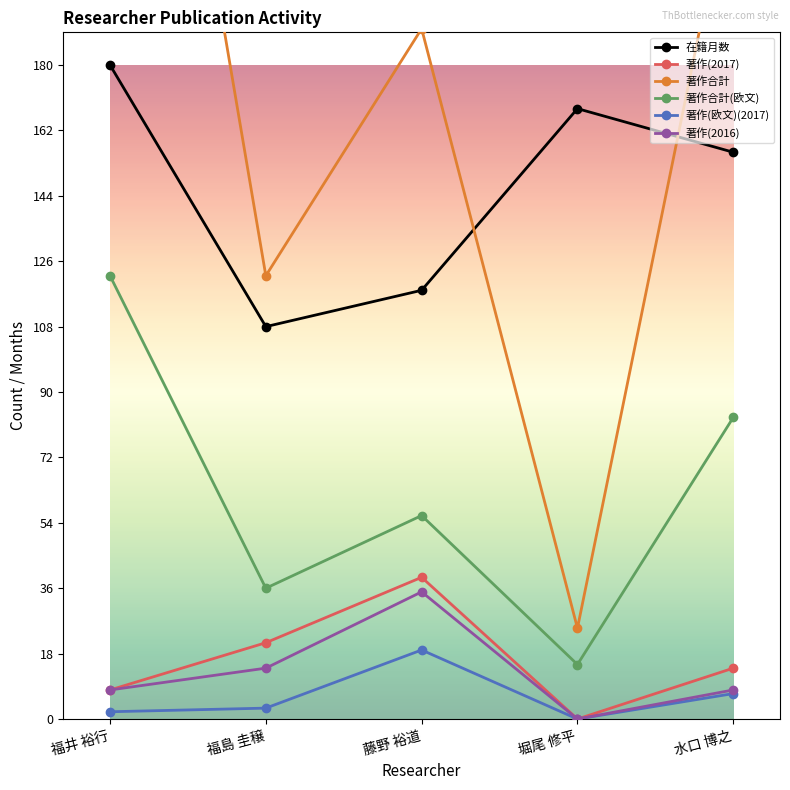

True or false: 著作(2016) and 在籍月数 intersect in this chart.

False